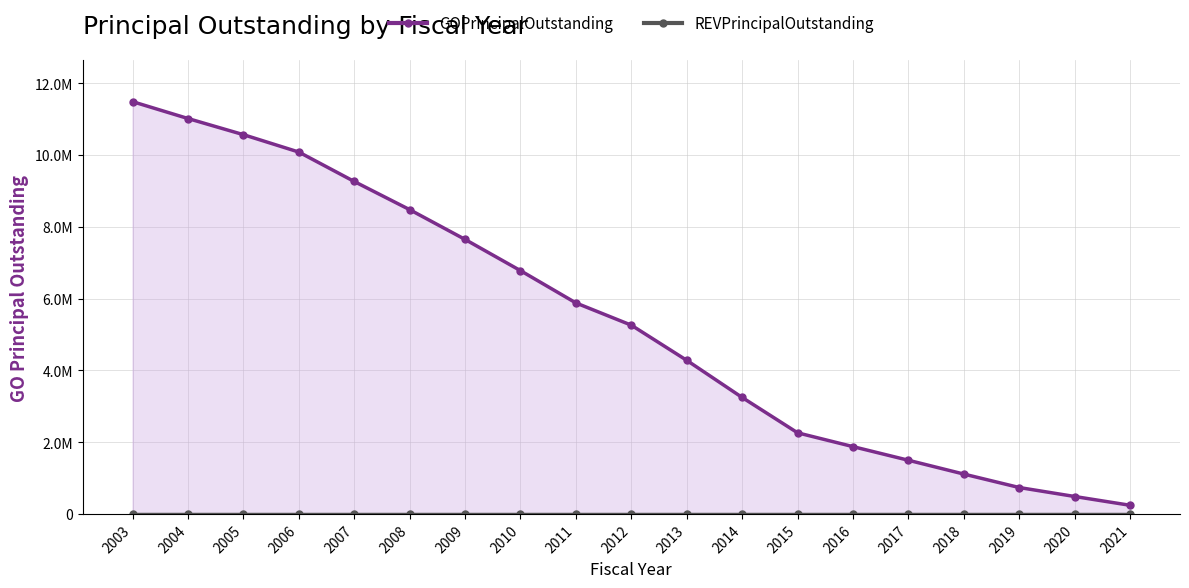

How many distinct data groups are displayed?

2